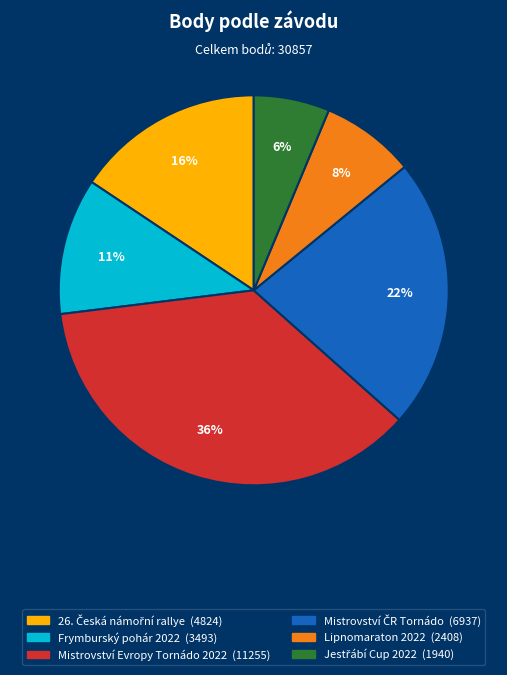

True or false: Frymburský pohár 2022 accounts for 22% of the total.

False